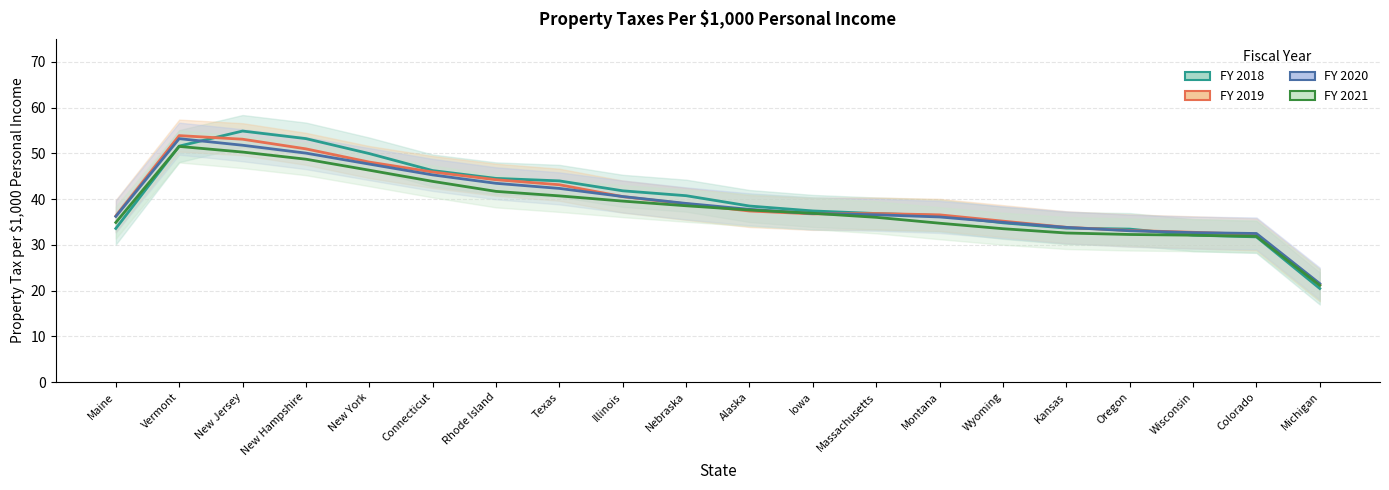

Which series has the largest range (max minus min)?

FY 2018